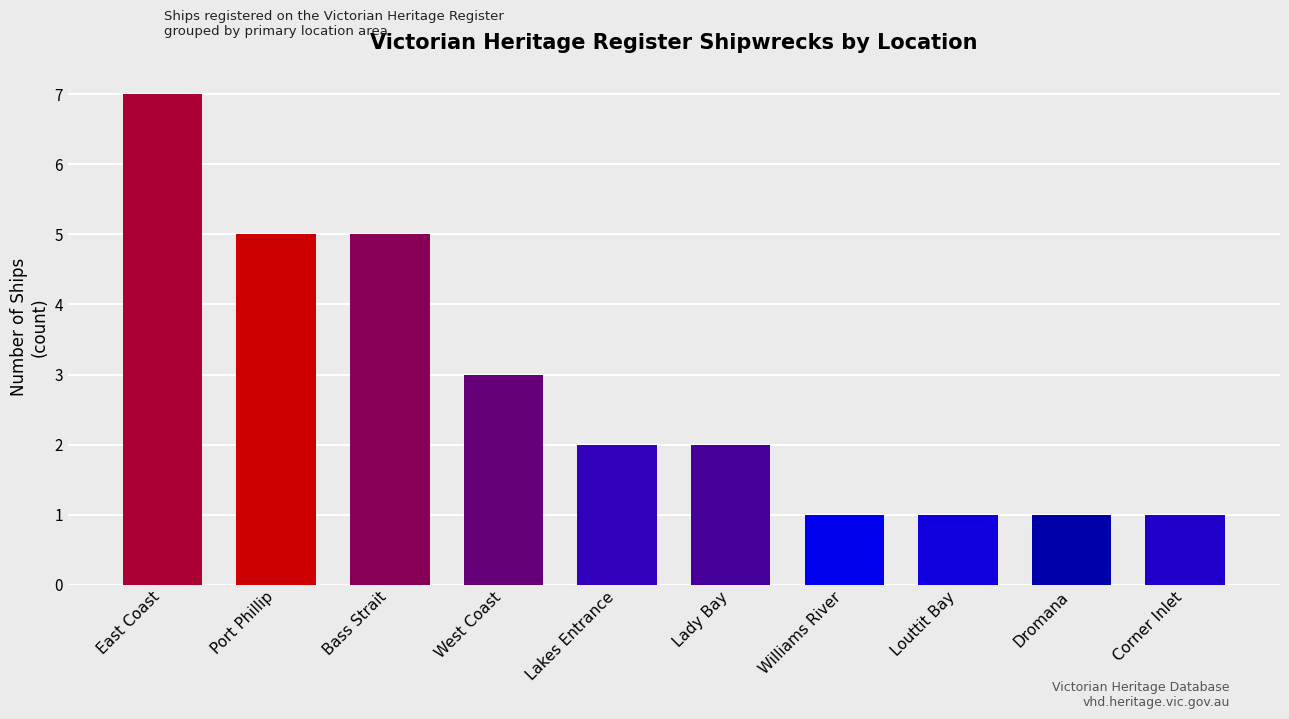

Reading left to right, what are all the values shown in this chart?

7	5	5	3	2	2	1	1	1	1